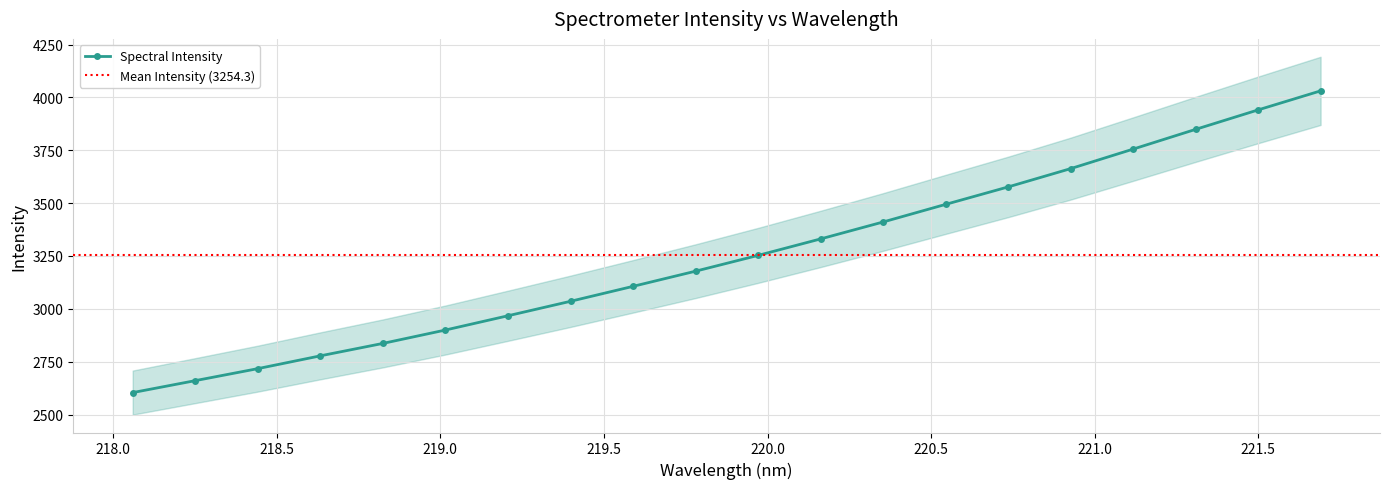

Reading left to right, transcribe all the data shown in this chart.

2603.8	2660.3	2717.1	2777.6	2836.4	2899.7	2967.2	3035.6	3106.3	3178.1	3252.8	3330.7	3410.8	3494.1	3576.6	3663.1	3755.5	3848.9	3940.8	4030.9